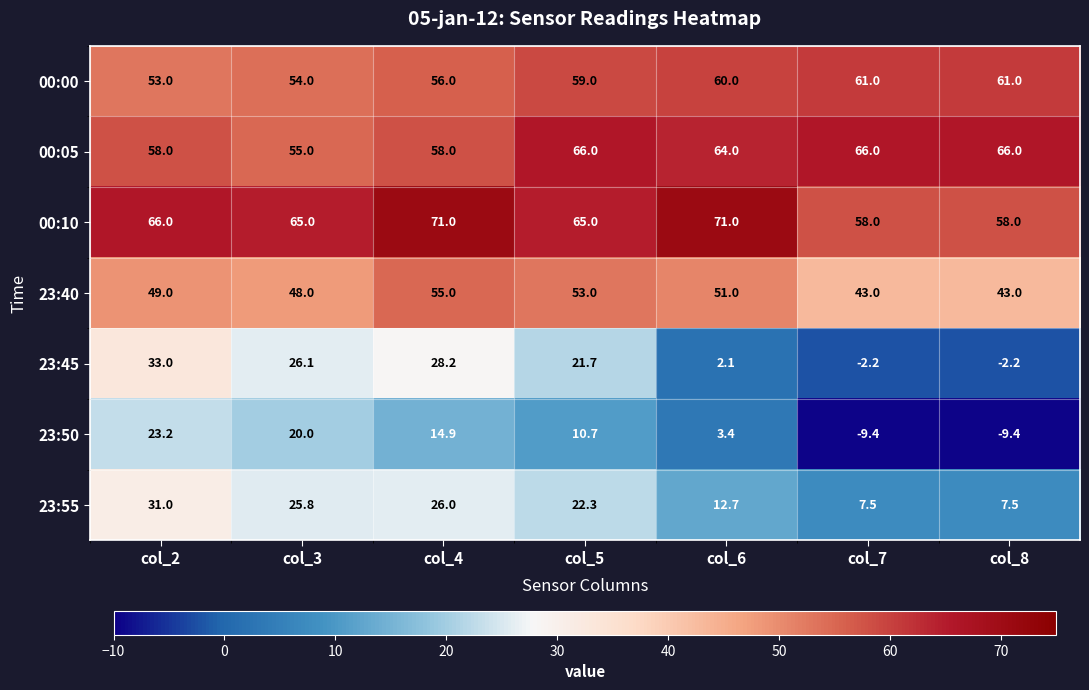

What is the highest value of the 00:00 series?

61.0